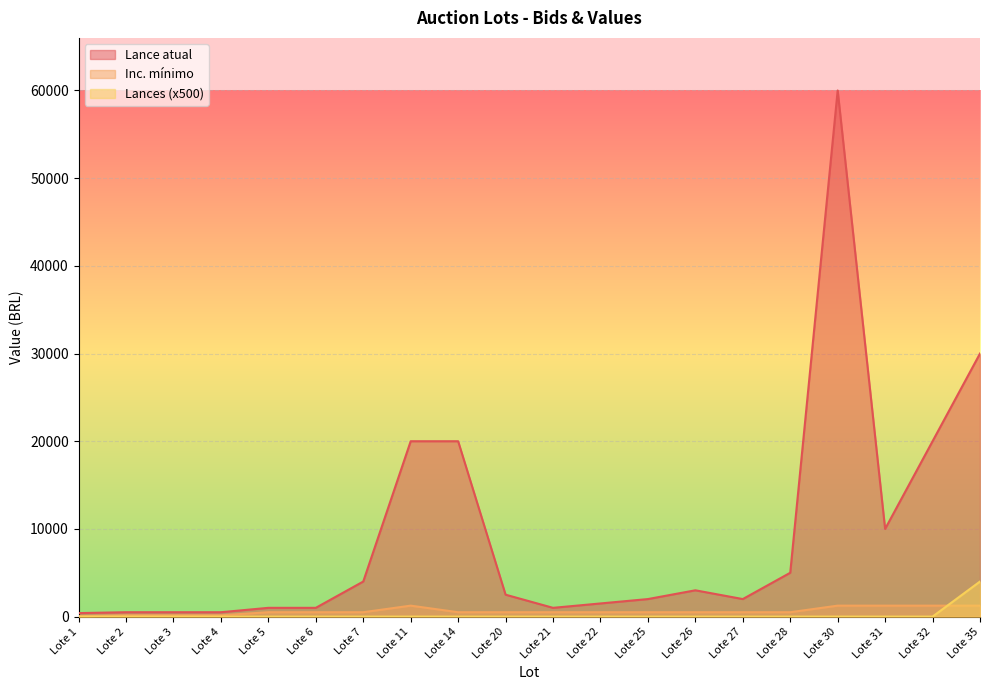

At which label does Lances reach its peak?

Lote 35